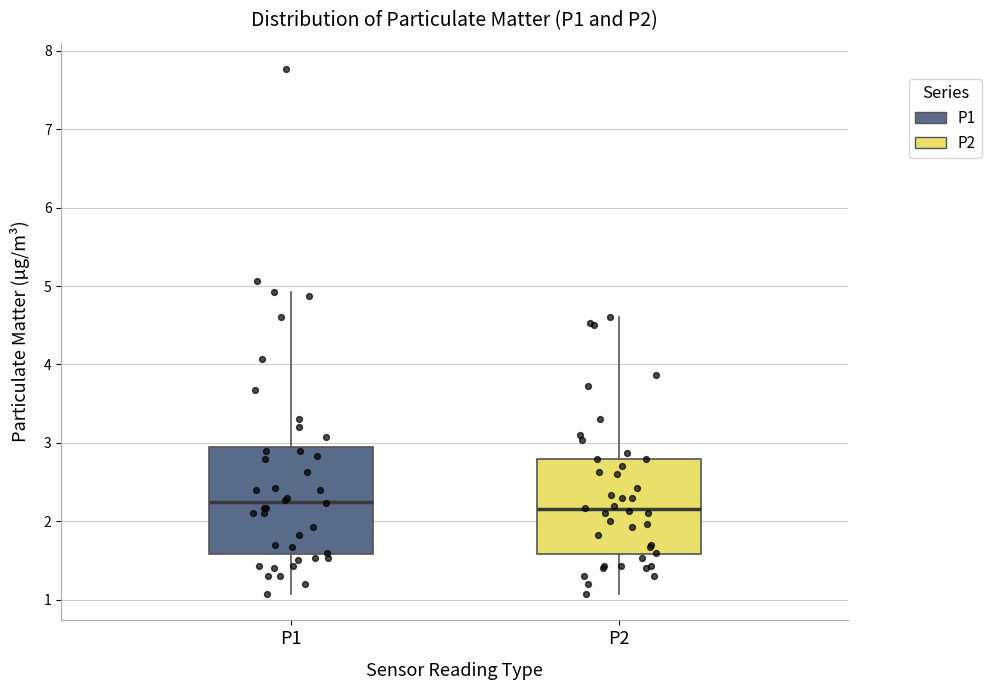

Reading left to right, transcribe this box plot: for each box, give where its median line is, the range the box spans, and where its two whiskers end, as read against the y-axis. The values are not printed on the chart, so give them approximately, as read against the axis.

P1: median 2.3, box 1.6 to 2.9, whiskers 1.1 to 4.9
P2: median 2.2, box 1.6 to 2.8, whiskers 1.1 to 4.6